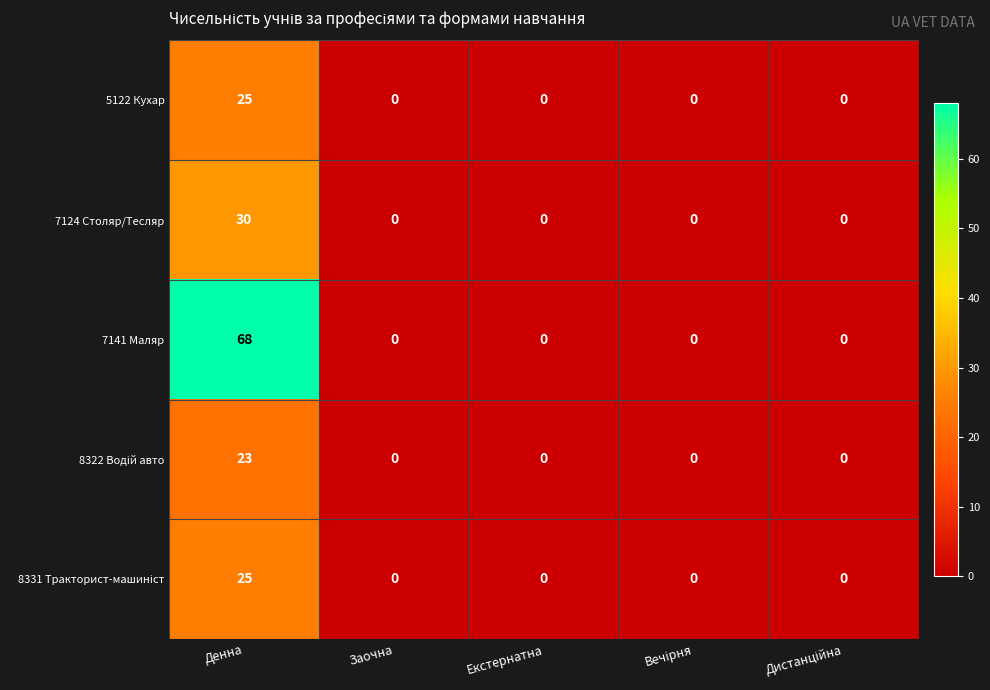

What is the sum of all 7141 Маляр values?

68